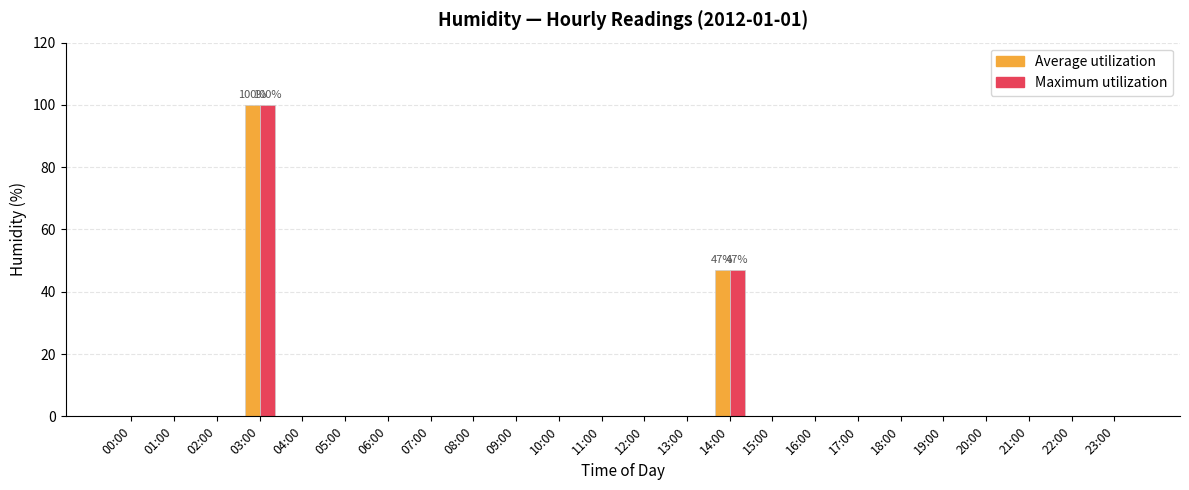

At which category is the sum across all series the highest?

03:00